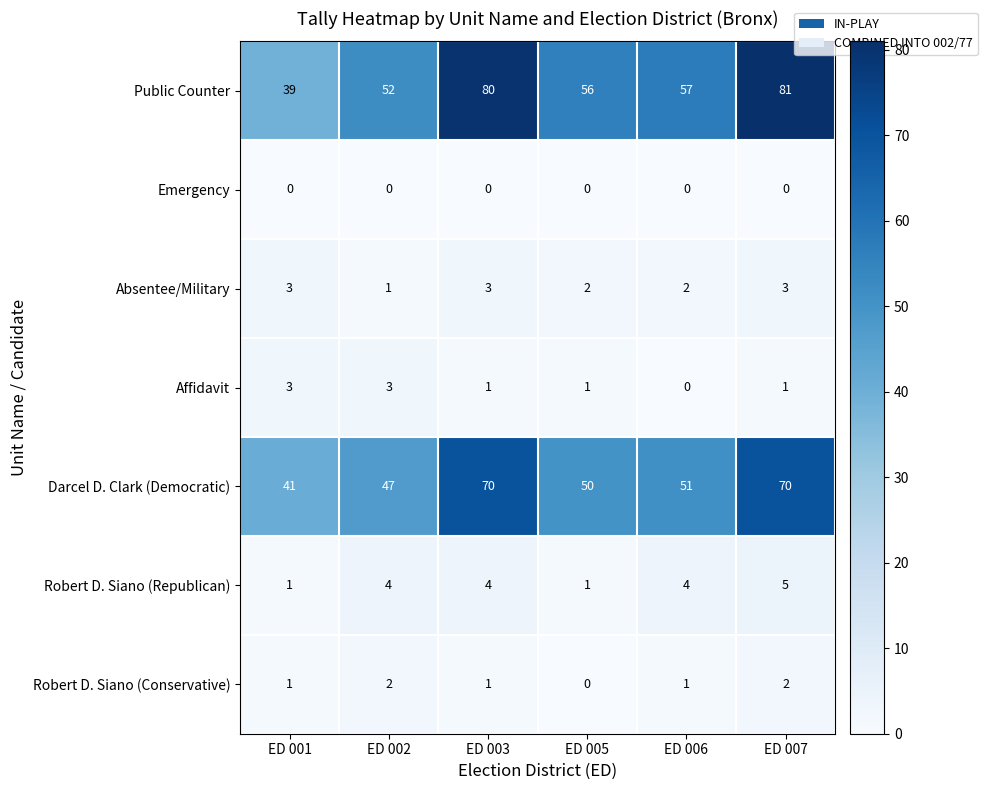

True or false: Absentee/Military has a value of 4 at ED 003.

False